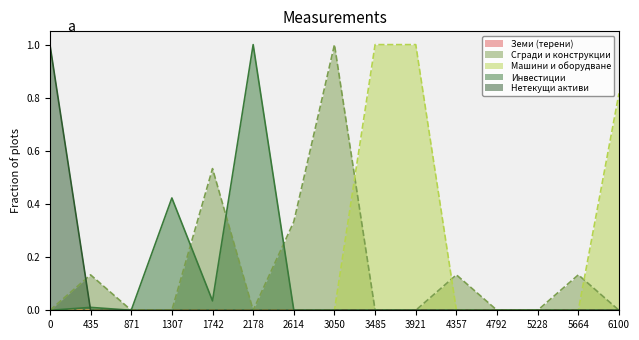

Which series changed the most between 3050 and 4357?

Сгради и конструкции